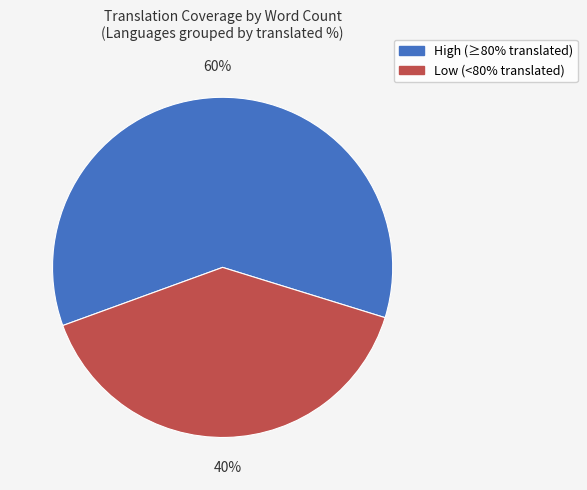

To the nearest percent, what is the average slice percentage?

50%